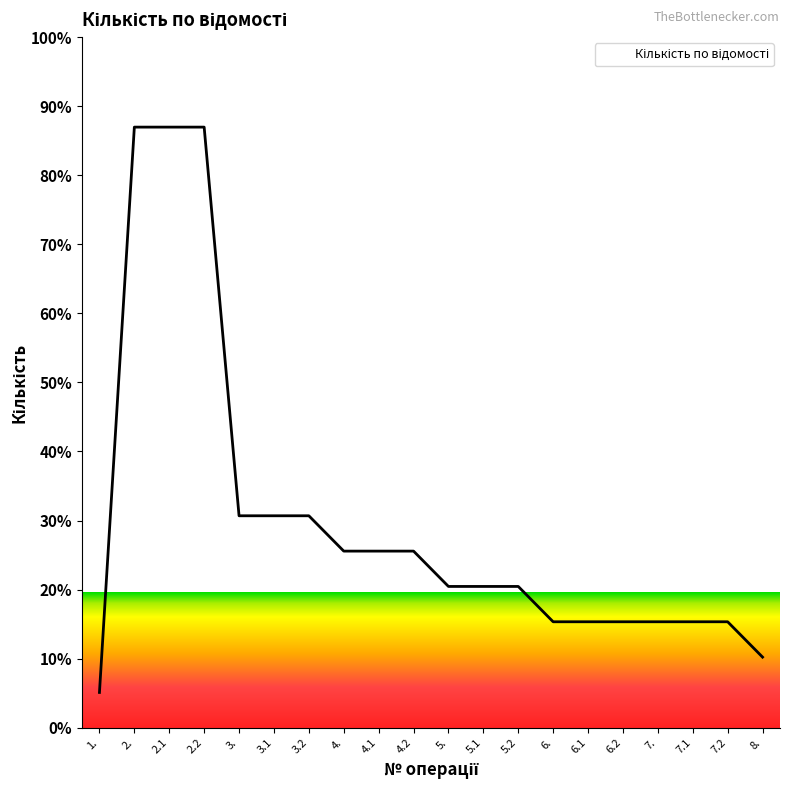

Is it true that the value at 6.1 is 15.3?

True